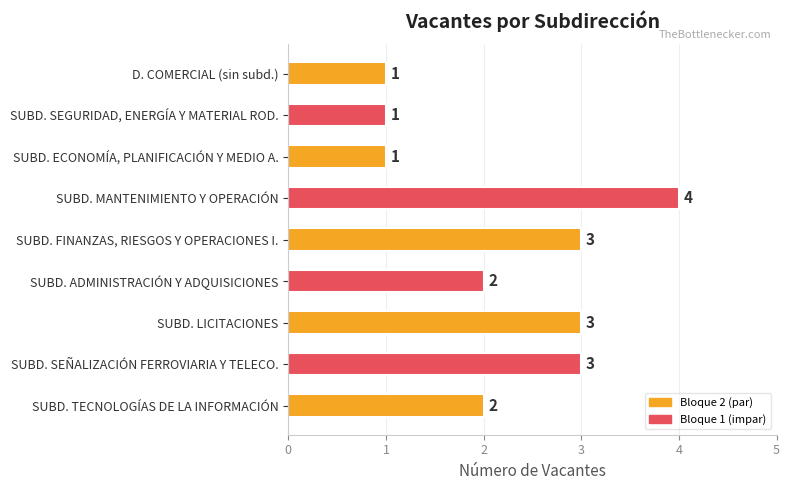

What is the difference between the maximum and second lowest values?

3